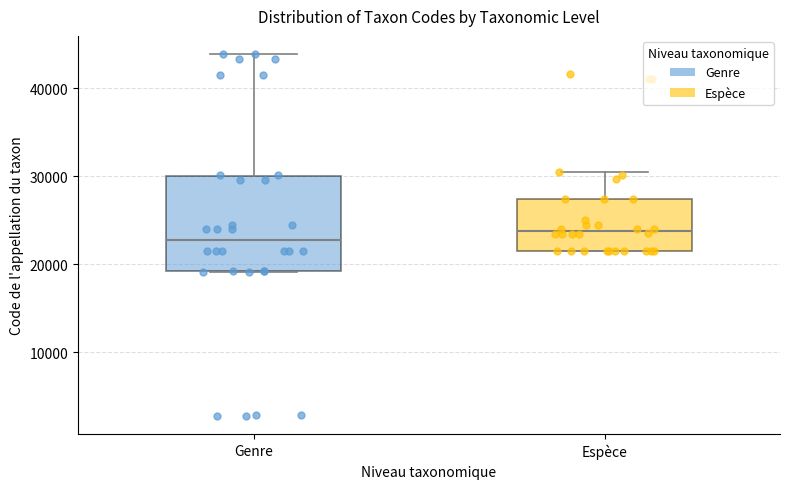

Where is the lower edge of the box for Genre on the y-axis? The values are not printed on the chart, so give them approximately, as read against the axis.

19000